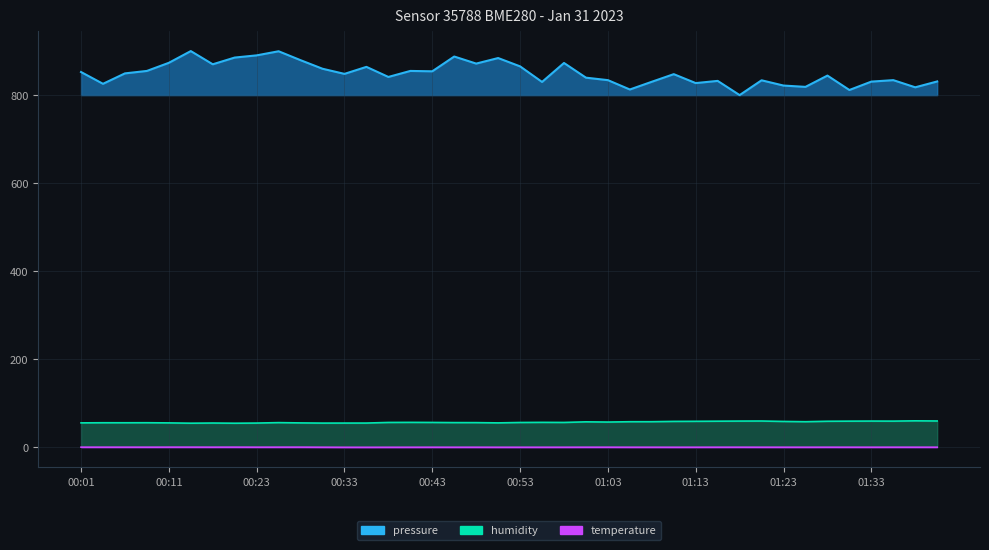

At which label does pressure first exceed 848?

00:01